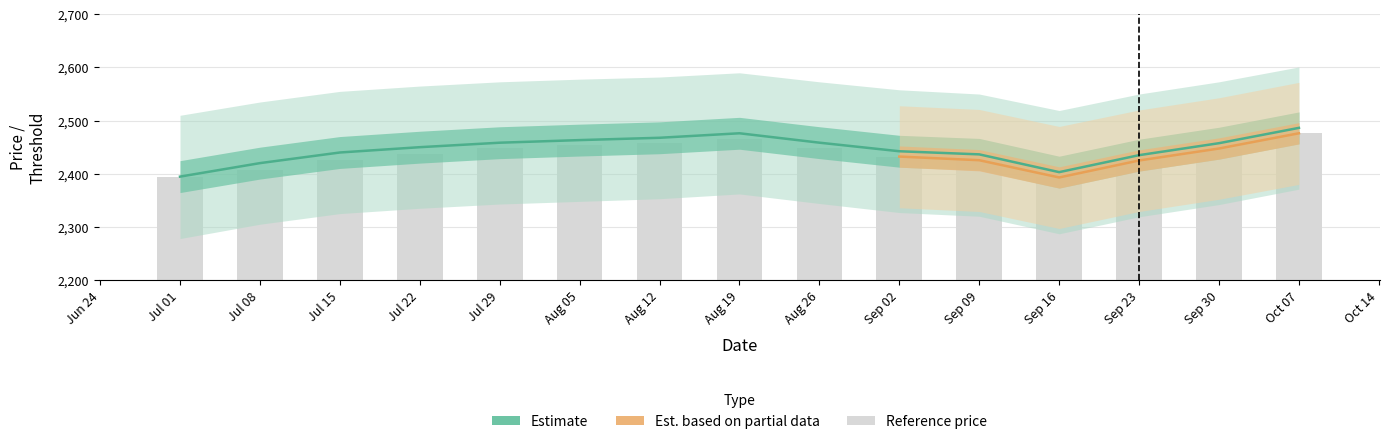

What position from the right is Oct 07?

1